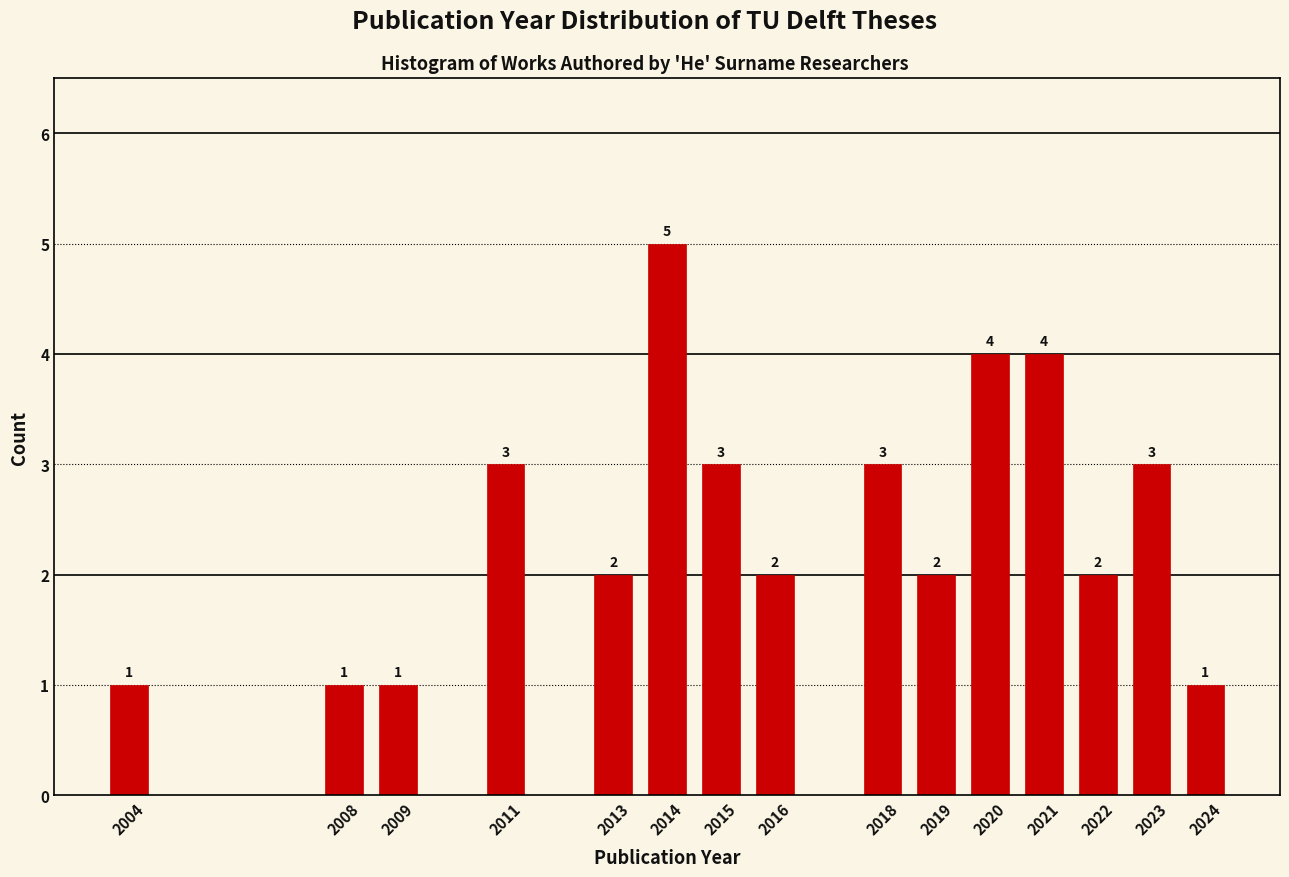

Reading left to right, list all the values displayed in this chart.

2004=1	2008=1	2009=1	2011=3	2013=2	2014=5	2015=3	2016=2	2018=3	2019=2	2020=4	2021=4	2022=2	2023=3	2024=1